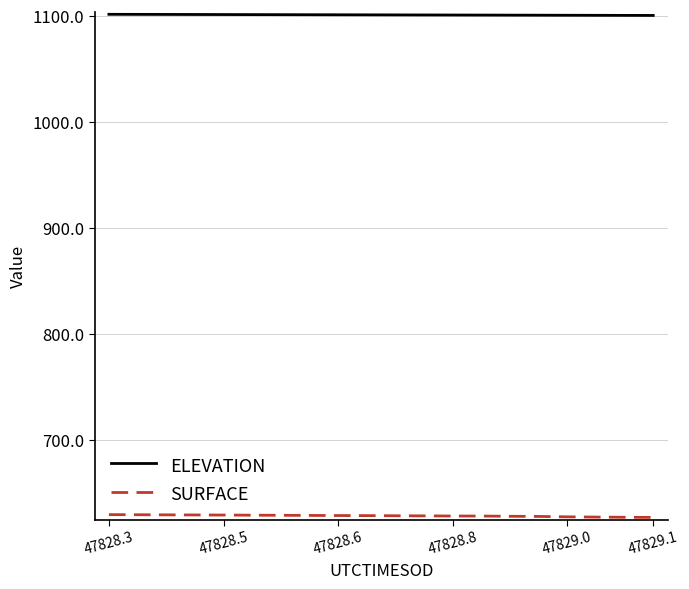

What is the greatest value displayed?

1101.4